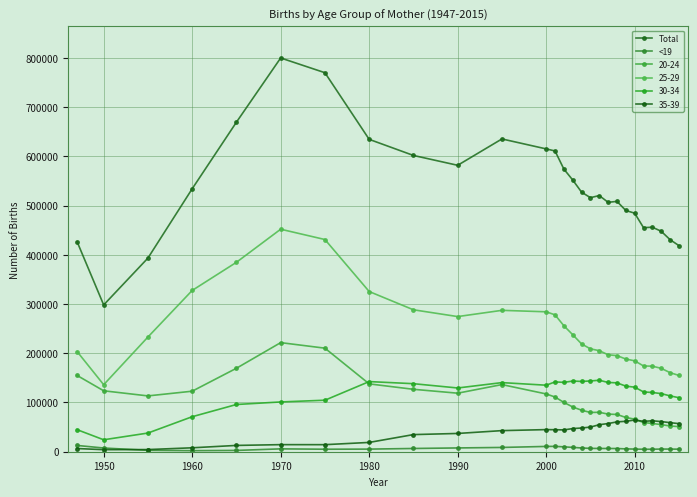

How many series are shown in this chart?

6